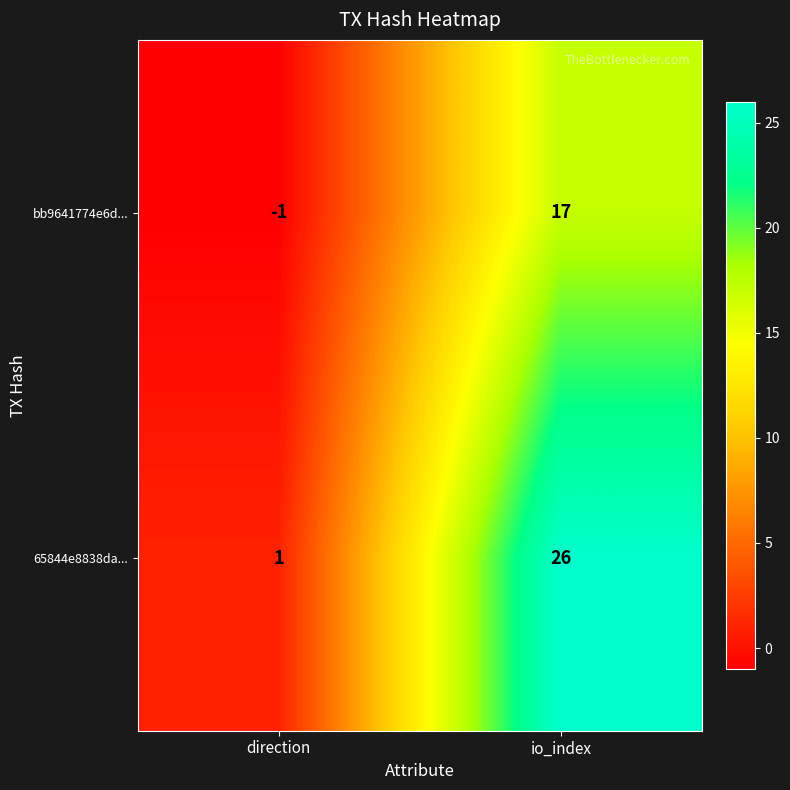

What is the difference between the maximum and minimum values in the 65844e8838da... series?

25